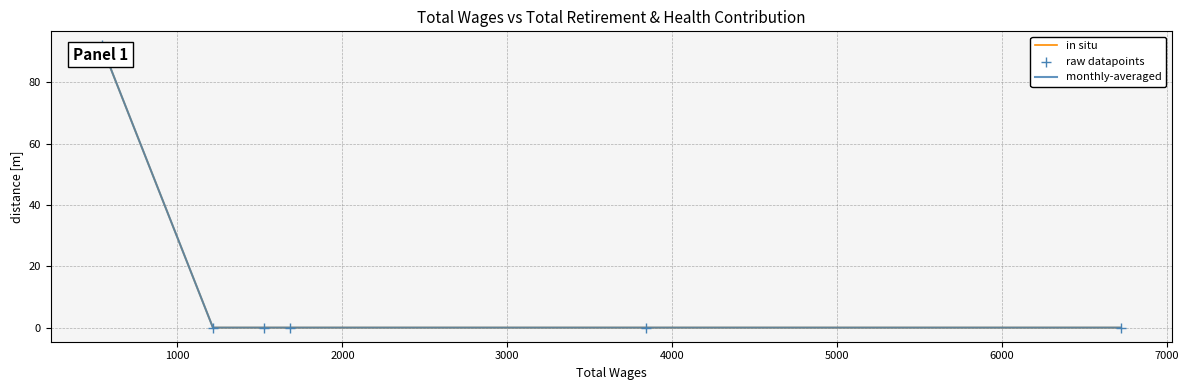

Is the value of in situ at 2000 greater than the value of monthly-averaged at 0?

No